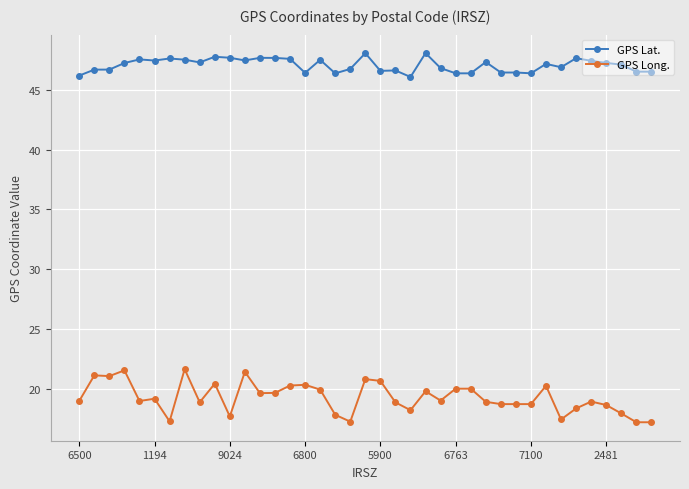

What is the value of the GPS Lat. point at the 7th from the left?

47.6